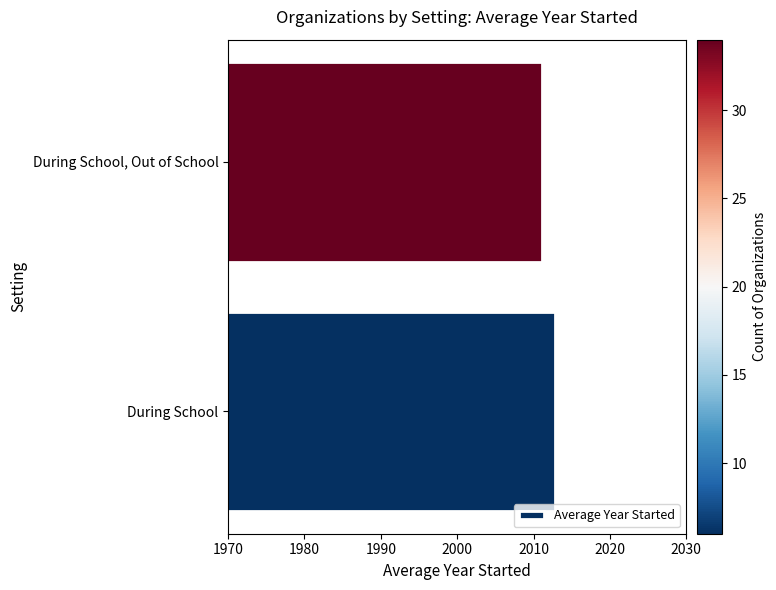

How many series are shown in this chart?

1